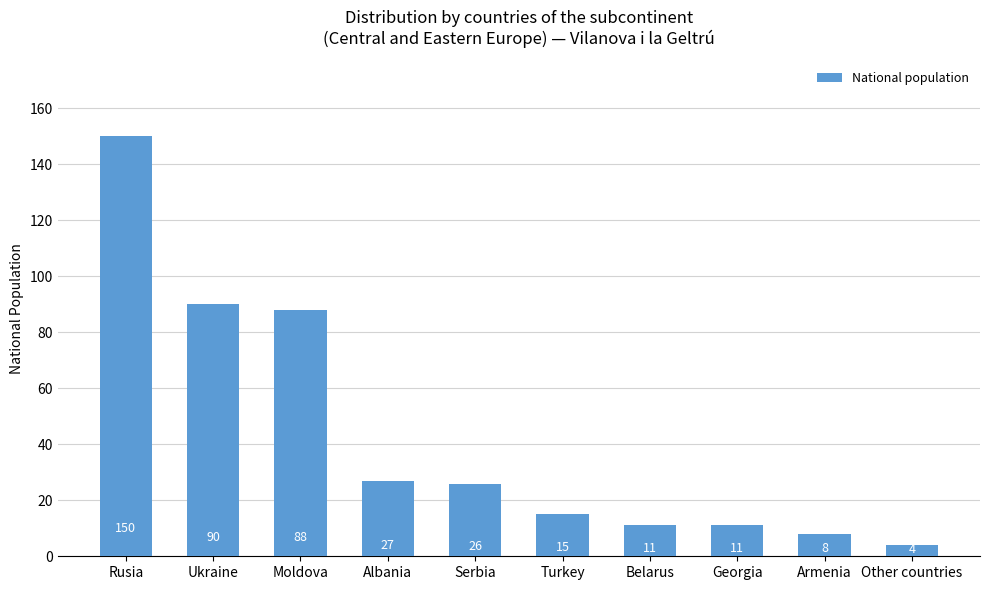

Reading right to left, what are all the values shown in this chart?

4	8	11	11	15	26	27	88	90	150